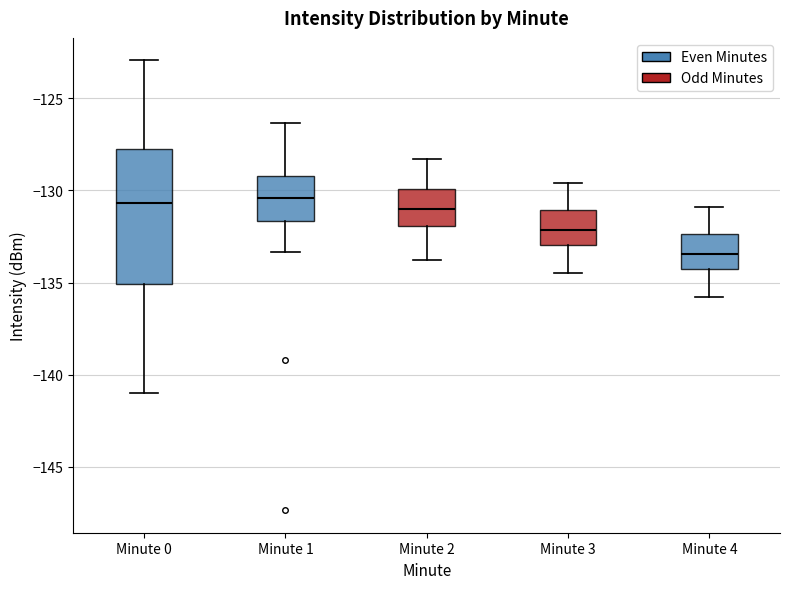

Reading left to right, read every box against the y-axis: the position of its median line, the range the box covers, and the ends of its whiskers. The values are not printed on the chart, so give them approximately, as read against the axis.

Minute 0: median -130.5, box -135.0 to -128.0, whiskers -141.0 to -123.0
Minute 1: median -130.5, box -131.5 to -129.0, whiskers -133.5 to -126.5
Minute 2: median -131.0, box -132.0 to -130.0, whiskers -134.0 to -128.5
Minute 3: median -132.0, box -133.0 to -131.0, whiskers -134.5 to -129.5
Minute 4: median -133.5, box -134.5 to -132.5, whiskers -136.0 to -131.0